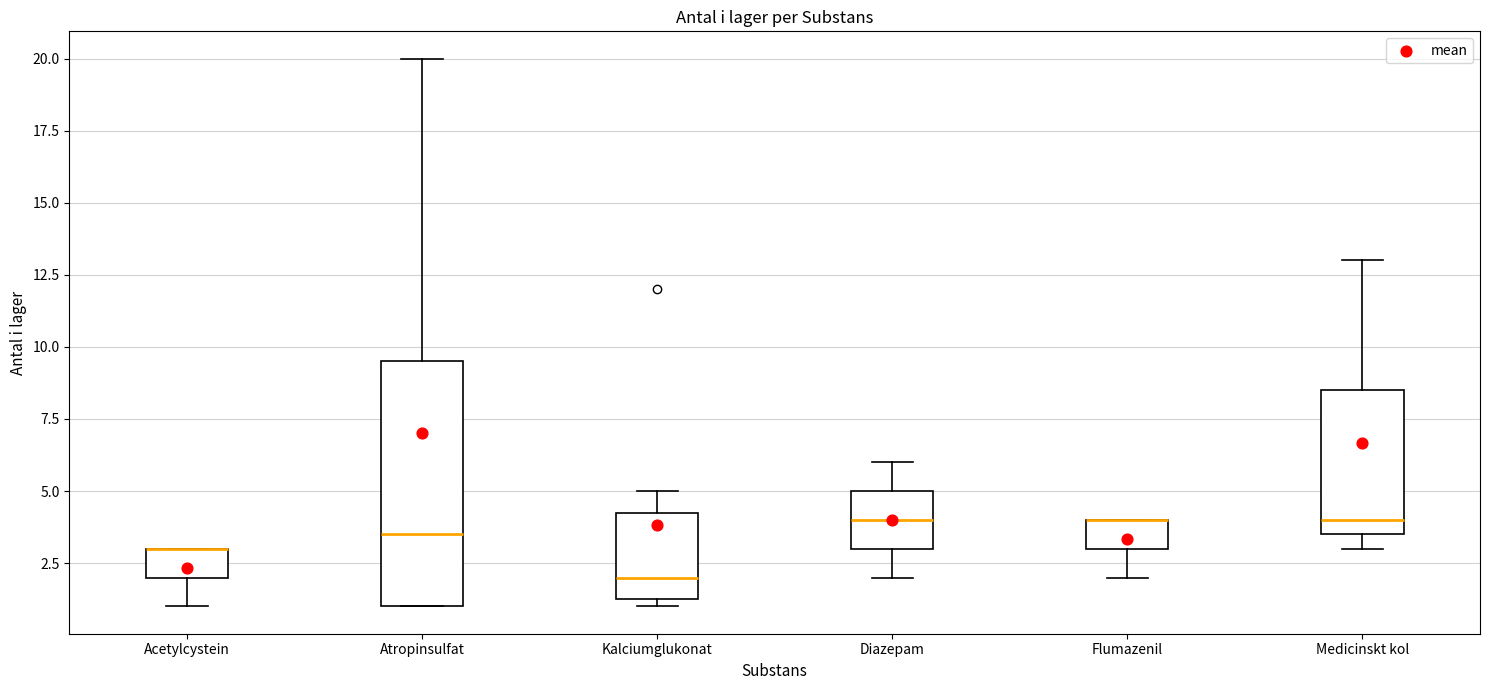

Reading left to right, read every box against the y-axis: the position of its median line, the range the box covers, and the ends of its whiskers. The values are not printed on the chart, so give them approximately, as read against the axis.

Acetylcystein: median 3.0 (drawn on the box's upper edge), box 2.0 to 3.0, whiskers 1.0 to 3.0
Atropinsulfat: median 3.5, box 1.0 to 9.5, whiskers 1.0 to 20.0
Kalciumglukonat: median 2.0, box 1.5 to 4.5, whiskers 1.0 to 5.0
Diazepam: median 4.0, box 3.0 to 5.0, whiskers 2.0 to 6.0
Flumazenil: median 4.0 (drawn on the box's upper edge), box 3.0 to 4.0, whiskers 2.0 to 4.0
Medicinskt kol: median 4.0, box 3.5 to 8.5, whiskers 3.0 to 13.0